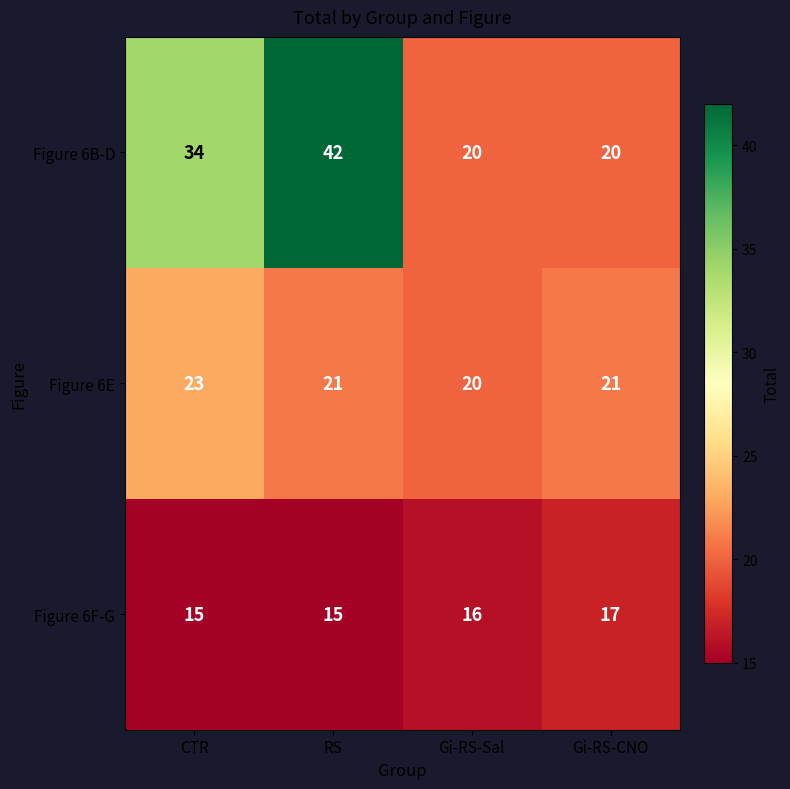

What is the total value across all series at Gi-RS-CNO?

58